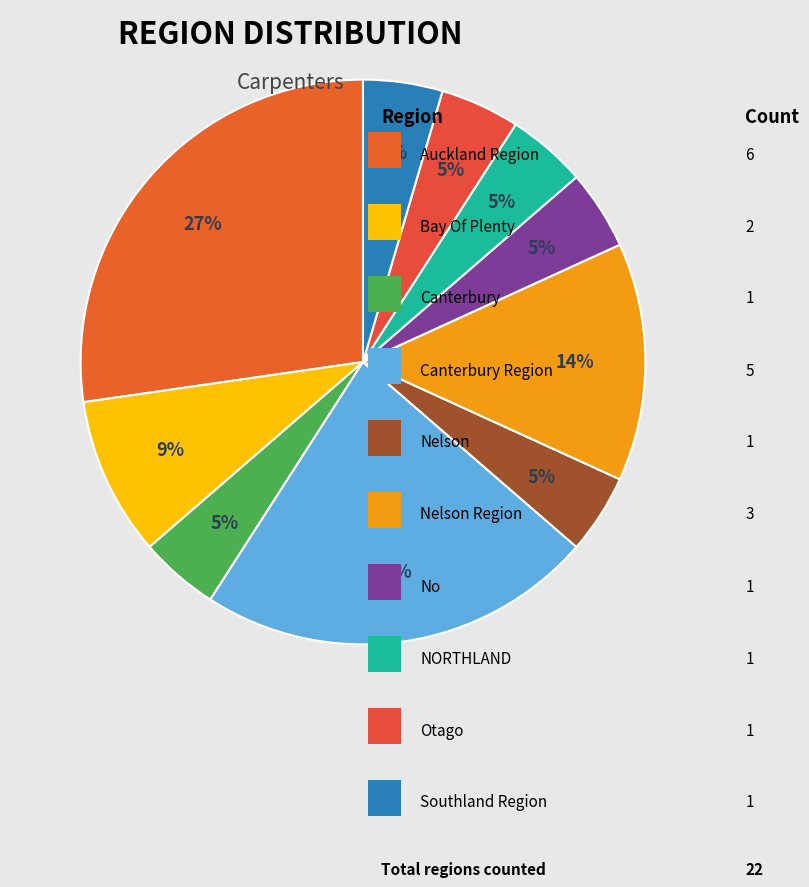

How many slices are in this pie chart?

10